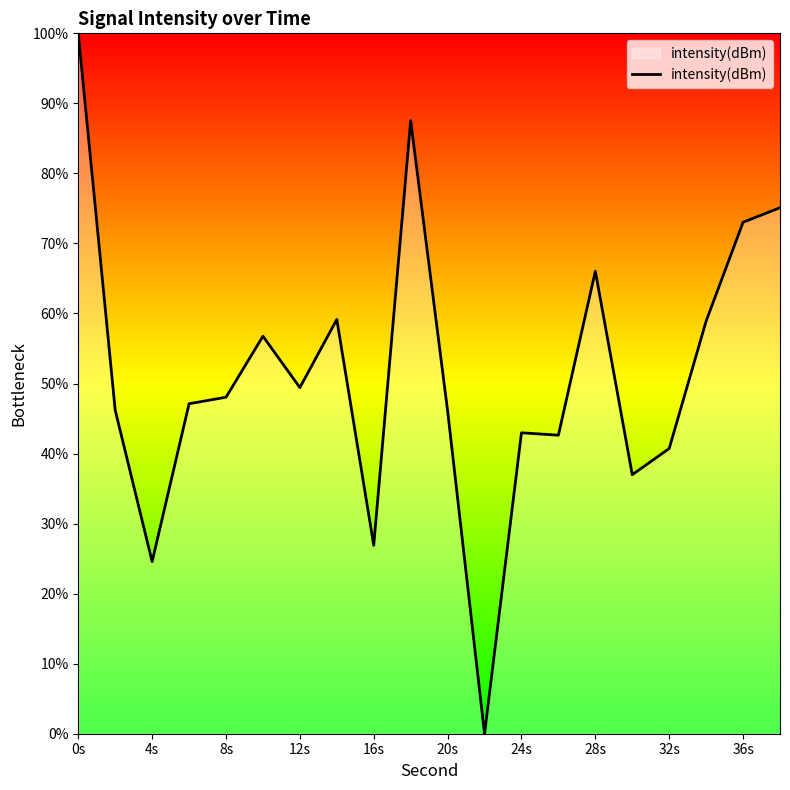

What is the difference between the maximum and minimum values?

100.0